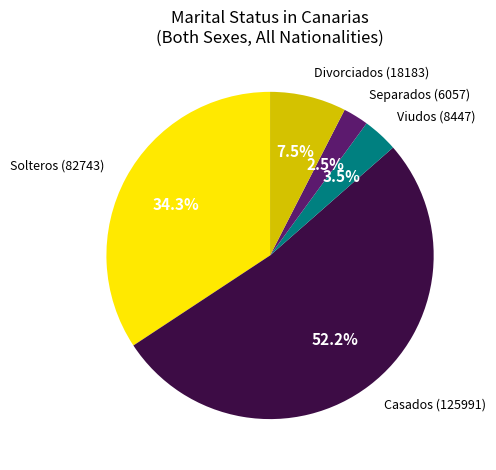

How many segments does this pie chart have?

5